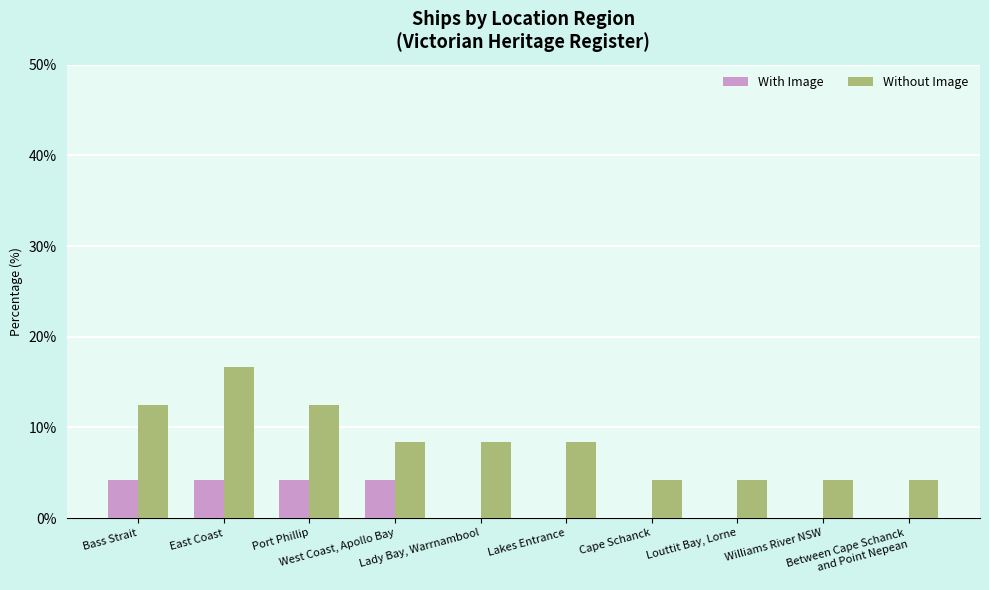

What is the sum of all Without Image values?

83.3